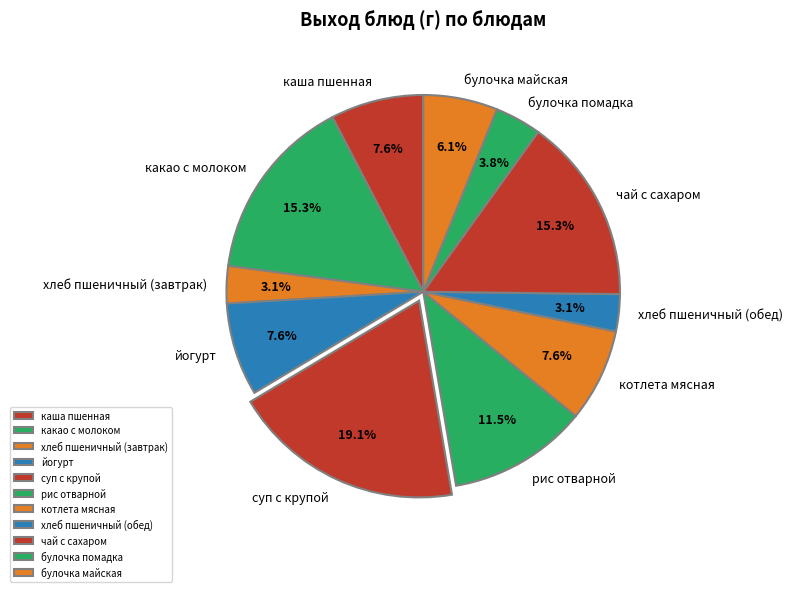

Approximately how many times larger is the value at какао с молоком compared to каша пшенная?

2.0